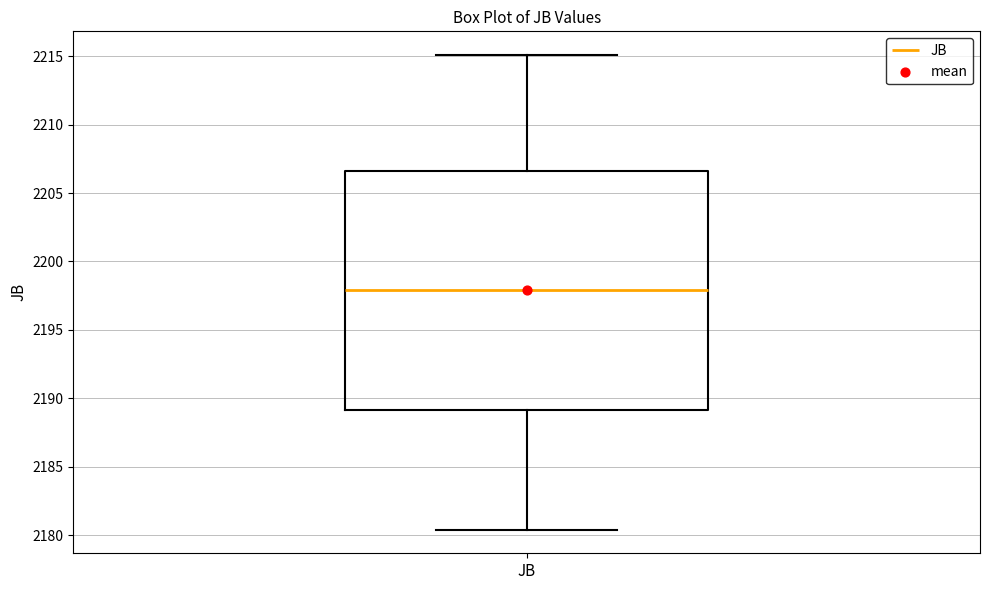

Transcribe this box plot: give where the median line is, the range the box spans, and where the two whiskers end, as read against the y-axis. The values are not printed on the chart, so give them approximately, as read against the axis.

median 2198.0, box 2189.0 to 2206.5, whiskers 2180.5 to 2215.0